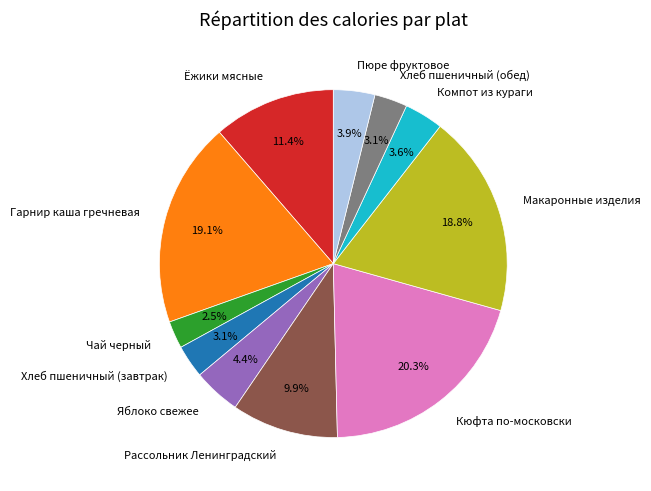

Does any single category account for the majority?

No